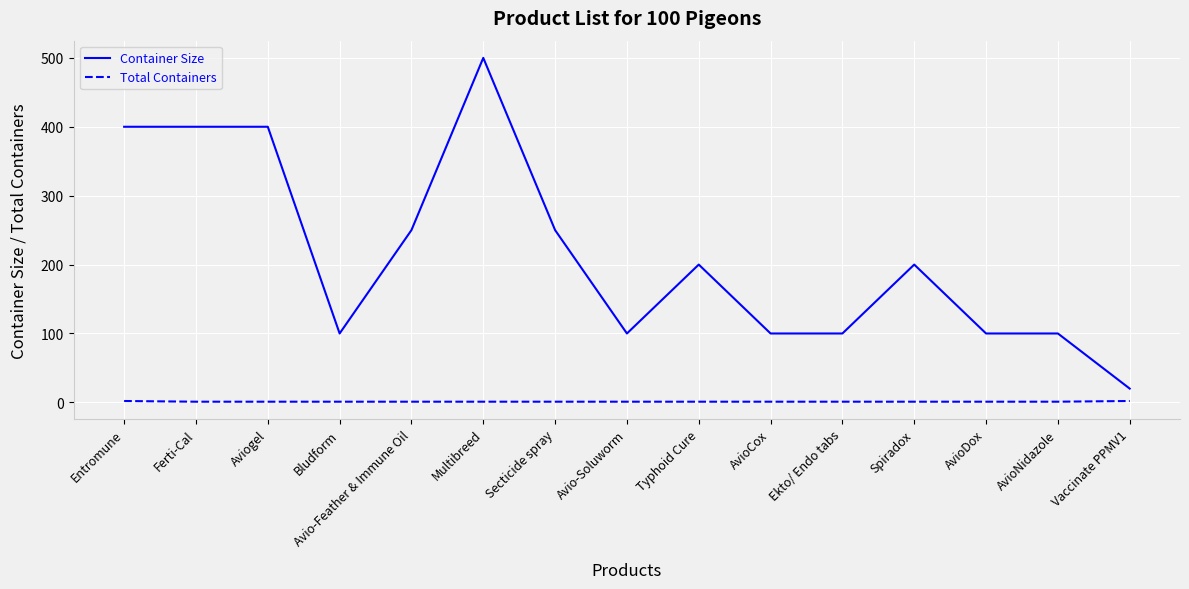

True or false: Total Containers and Container Size intersect in this chart.

False